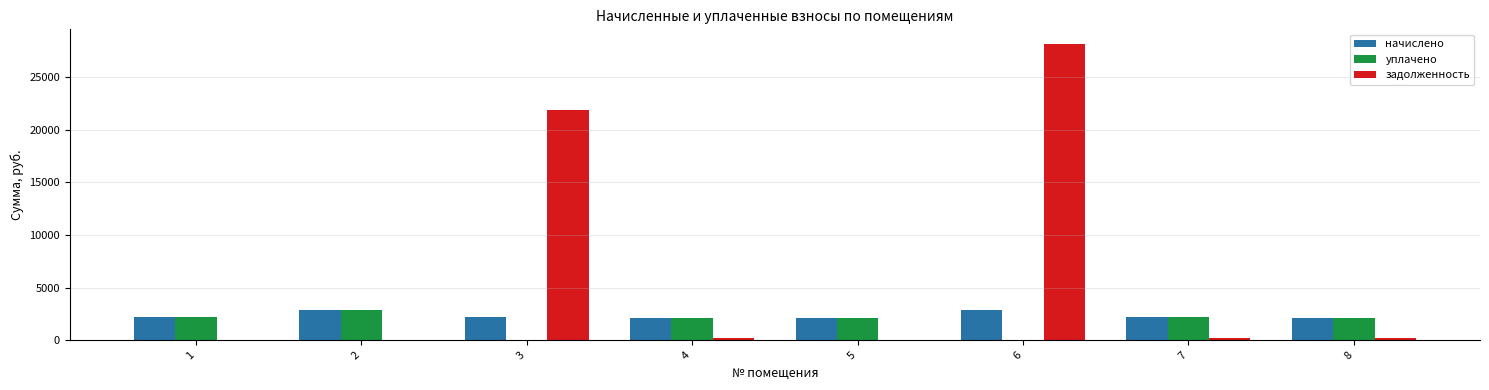

Which series changed the most between 6 and 7?

задолженность